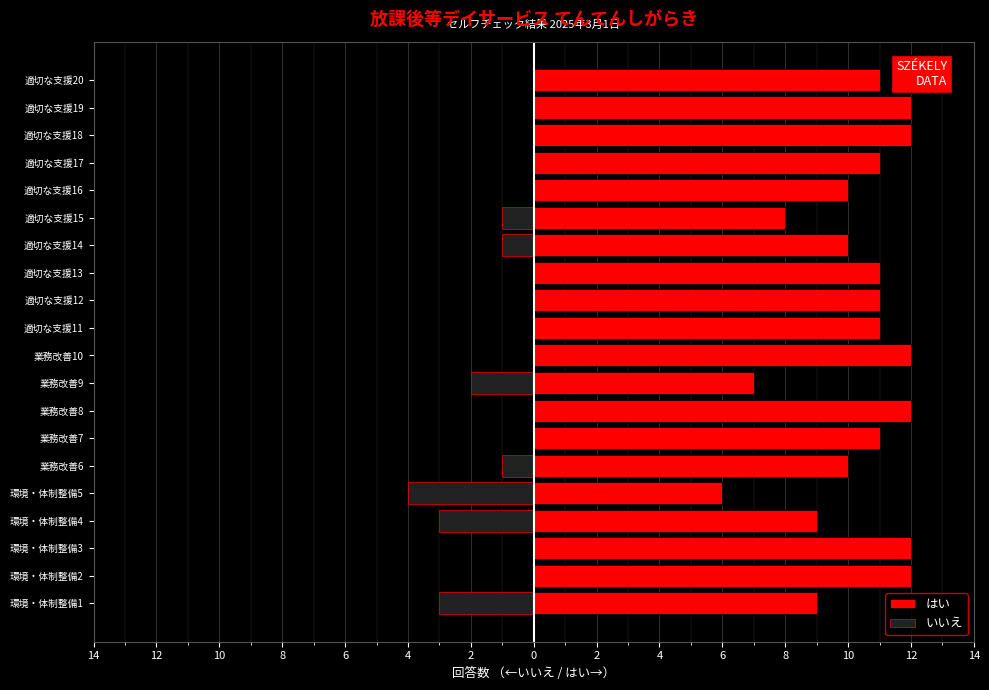

What is the difference between the highest and lowest values at 6?

10